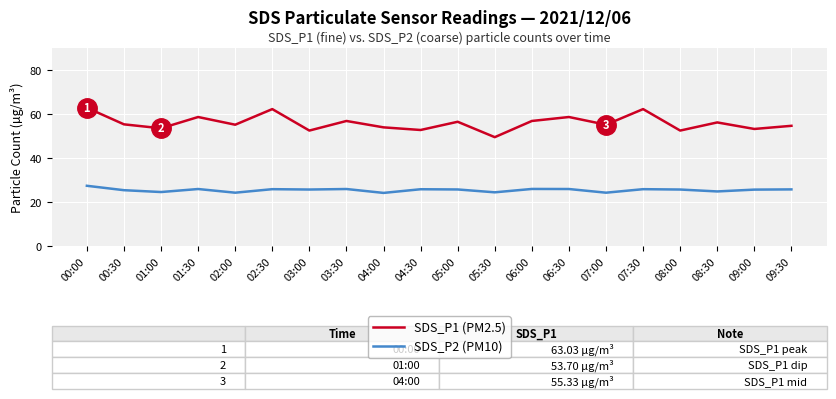

What are all the series names shown in the legend?

SDS_P1 (PM2.5), SDS_P2 (PM10)